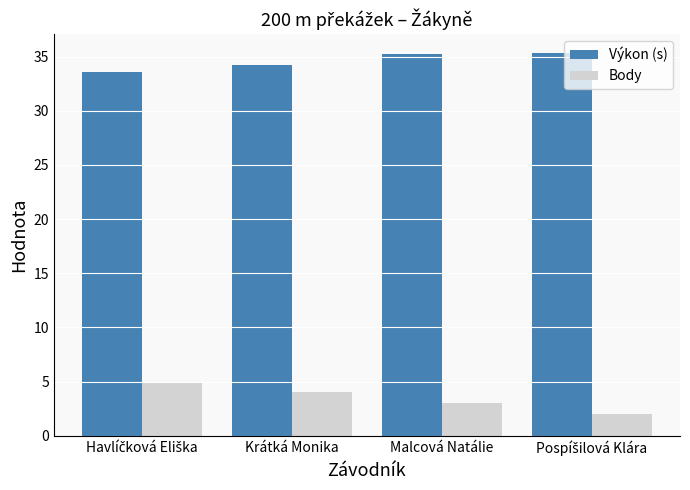

Which series has the largest total across all categories?

Výkon (s)